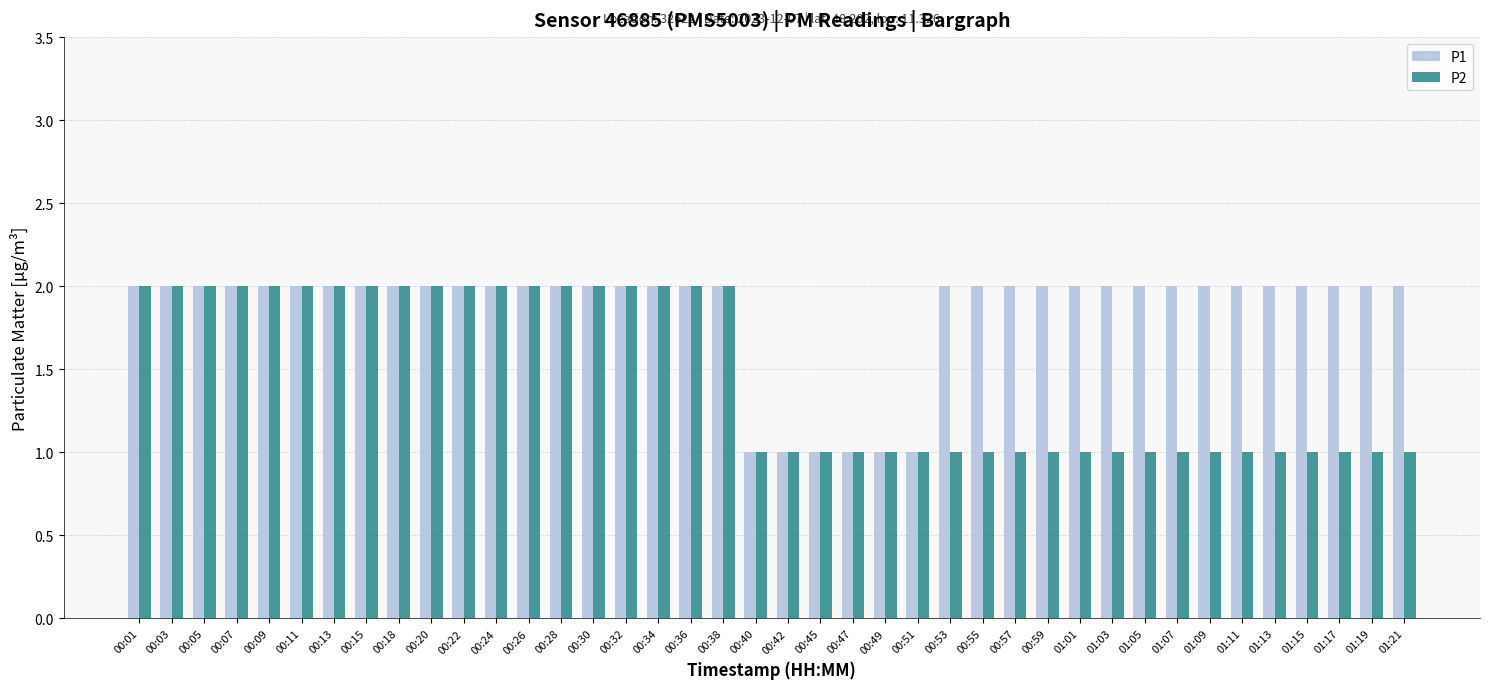

True or false: P1 has a value of 1 at 00:38.

False